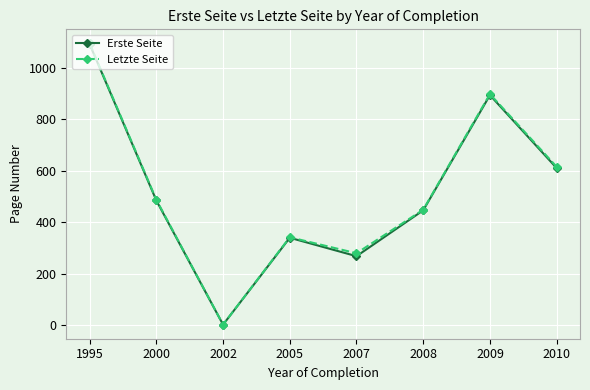

Which category has the highest value in the Erste Seite series?

1995